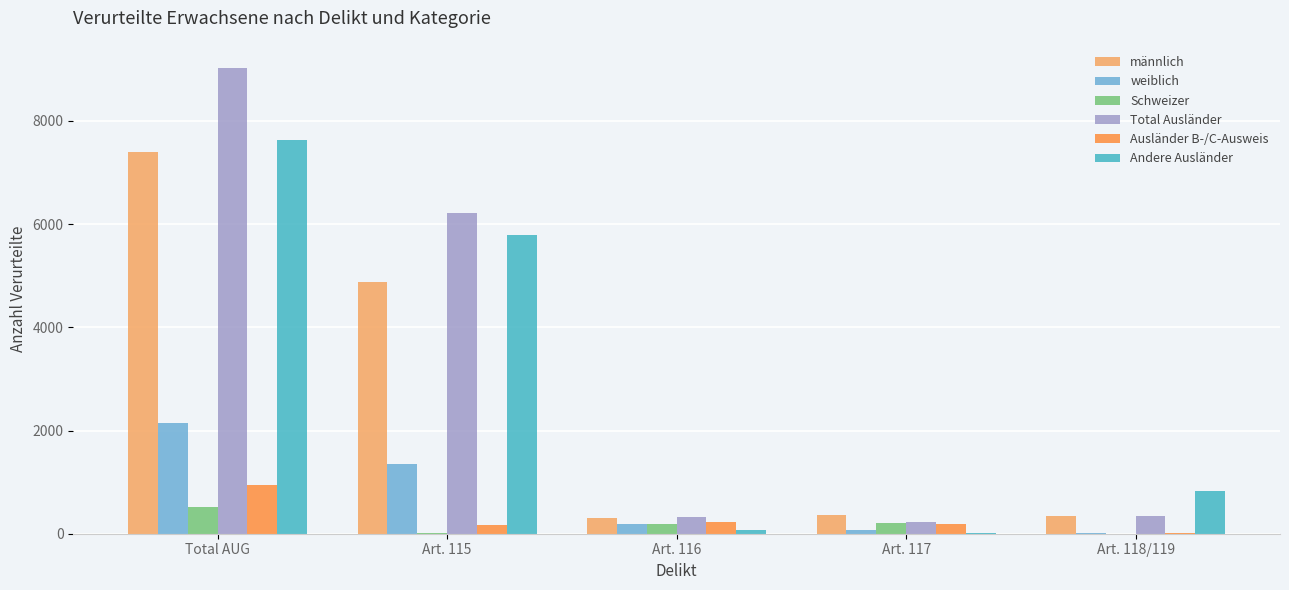

Where is weiblich nearest to the value 1080?

Art. 115